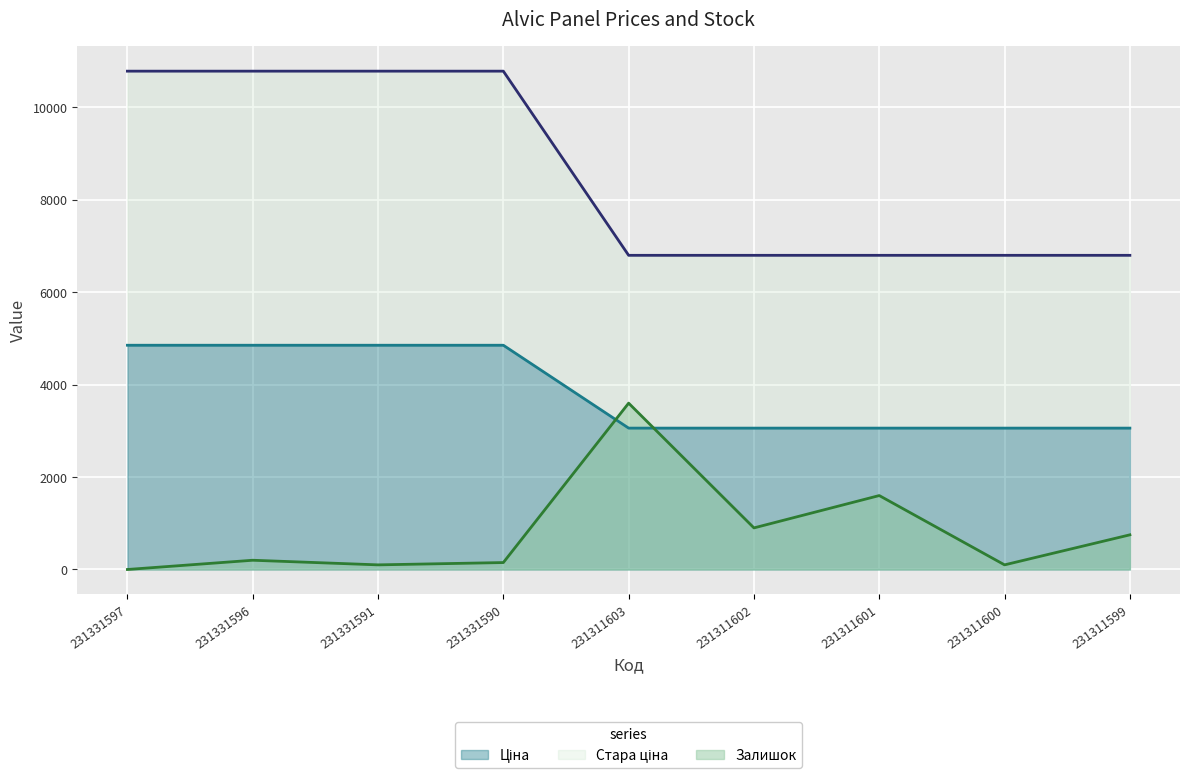

What is the sum of the Ціна values at 231331590 and 231331591?

9706.5